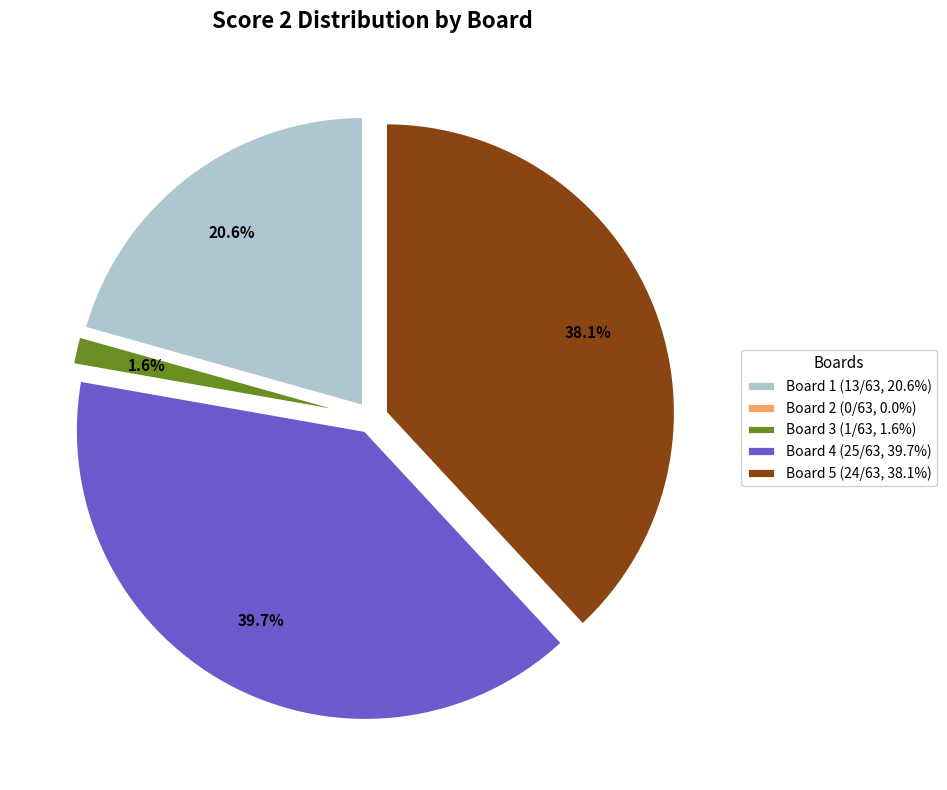

Does Board 4 (25/63, 39.7%) represent more than half of the total?

No